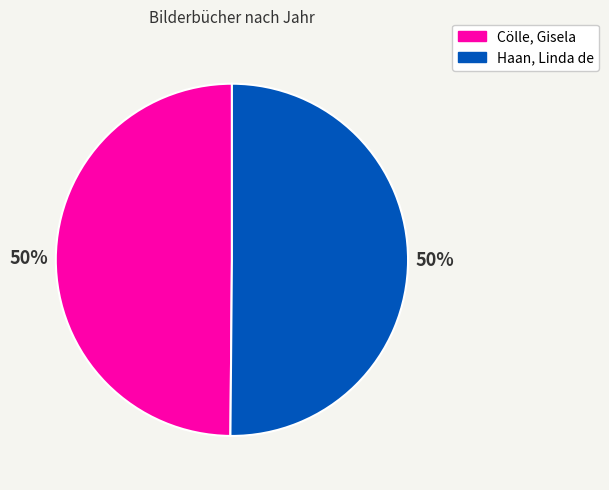

To the nearest percent, what is the combined percentage of Haan, Linda de and Cölle, Gisela?

100%